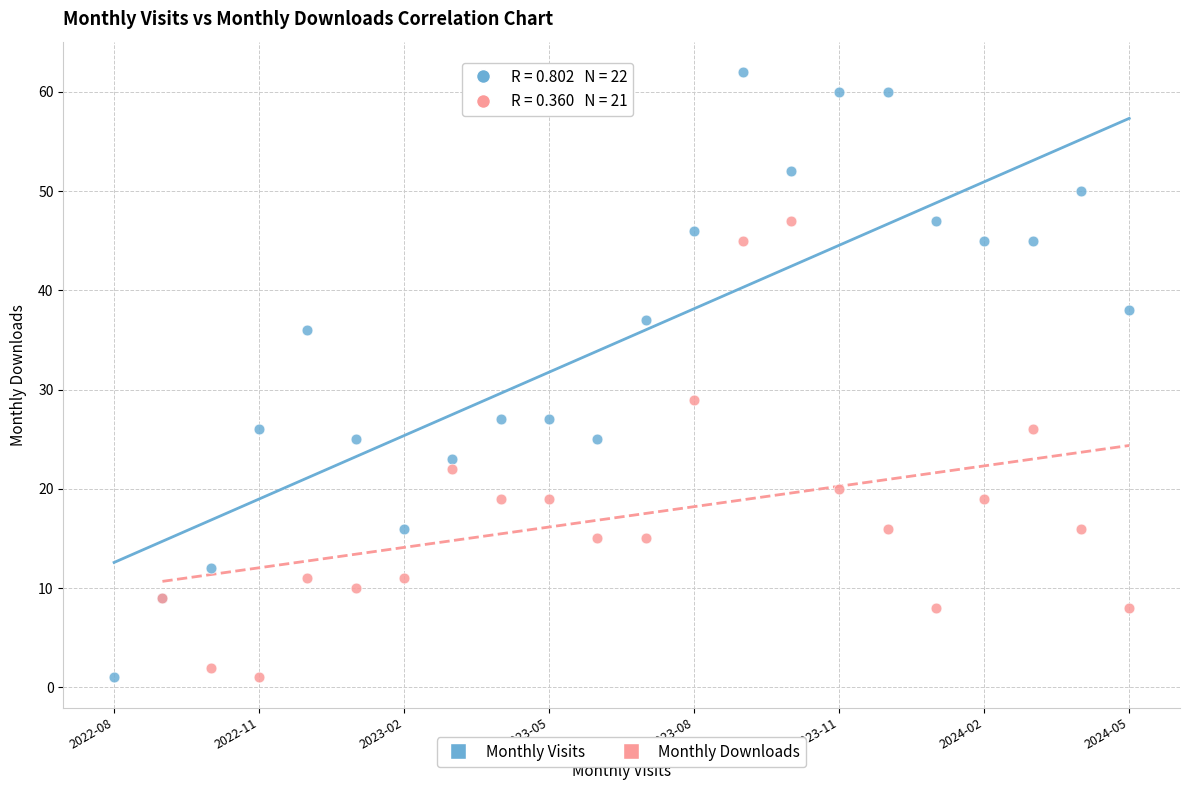

Which series has the widest spread of Y values?

Monthly Visits